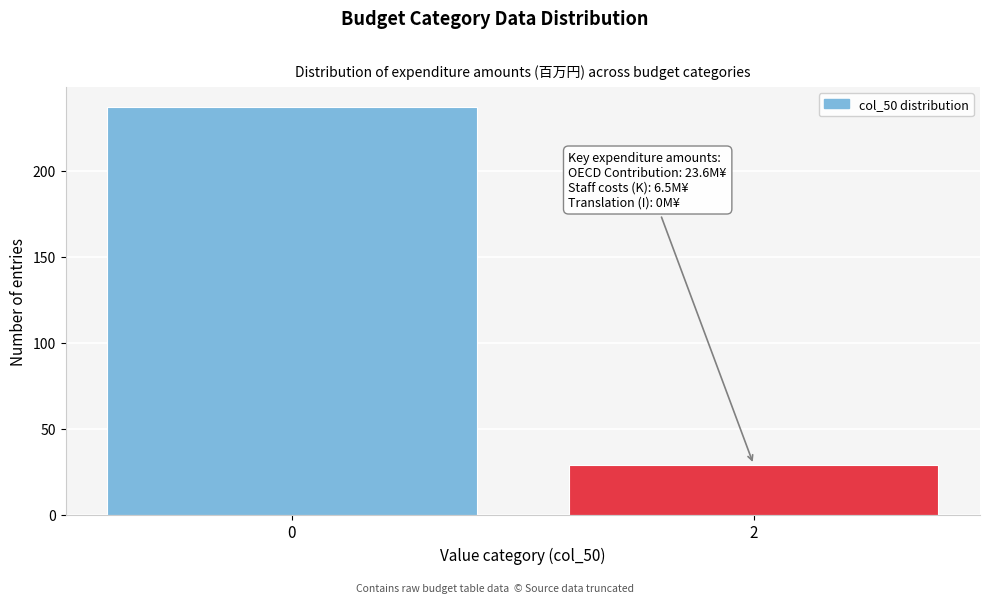

Reading right to left, what are all the values shown in this chart?

2=29	0=237